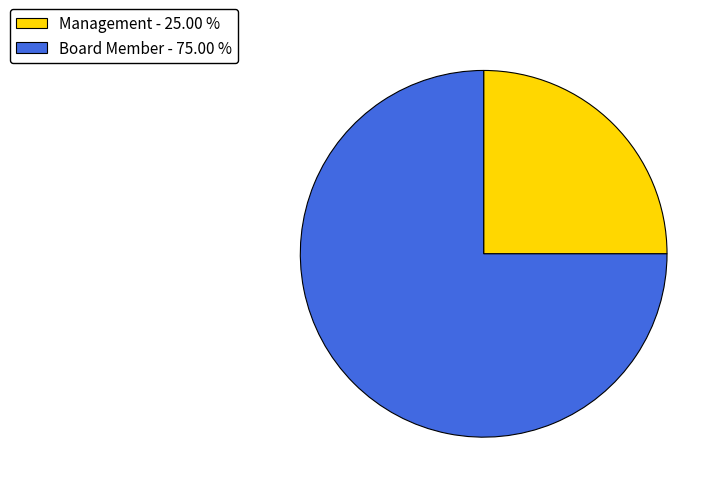

Between Management and Board Member, which is larger?

Board Member